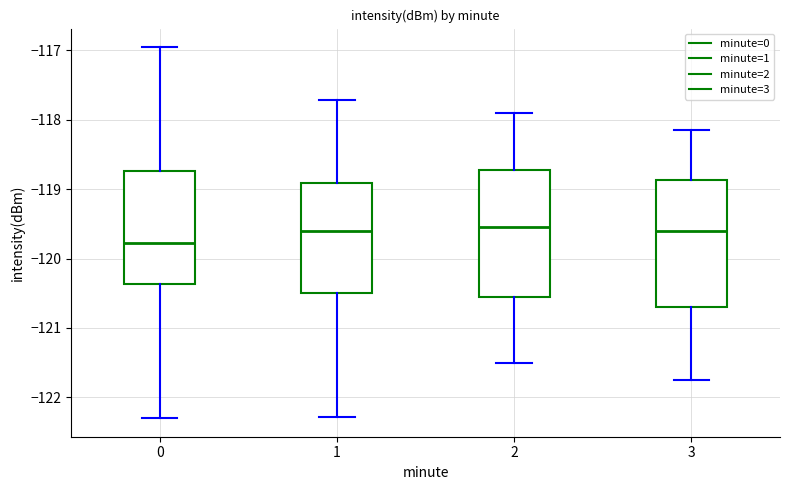

Which box's median line is the lowest?

0